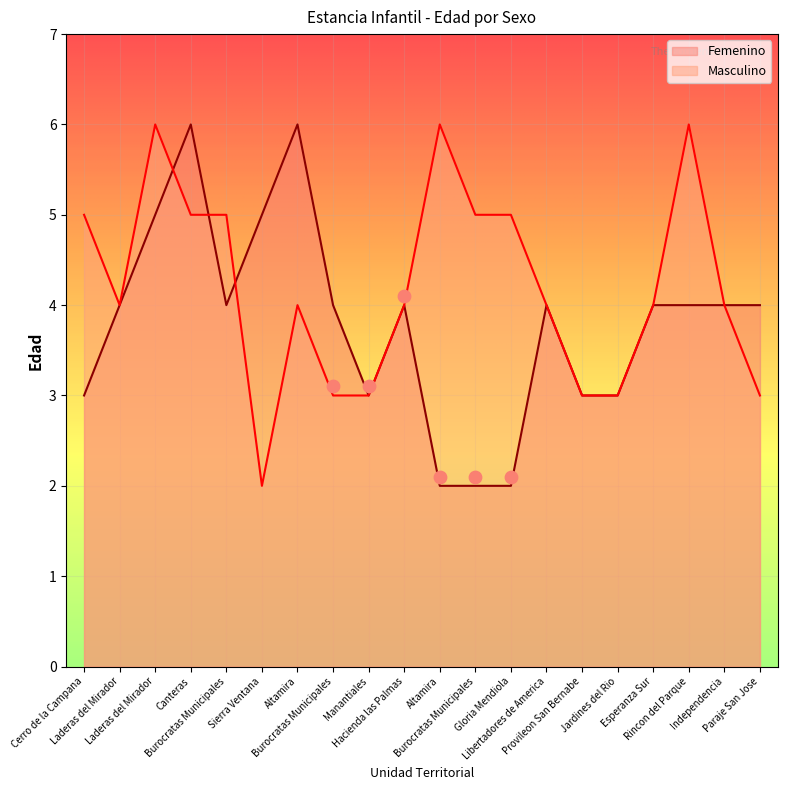

Which series reaches the maximum Y coordinate?

Femenino